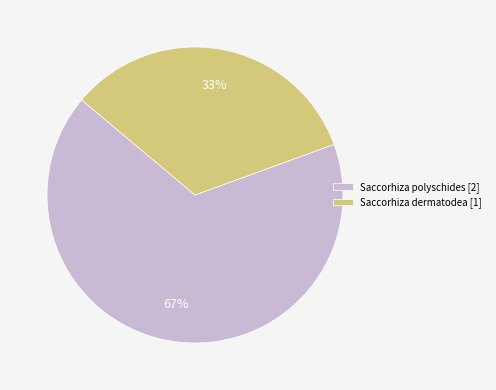

Do Saccorhiza dermatodea [1] and Saccorhiza polyschides [2] together represent more than half of the pie?

Yes